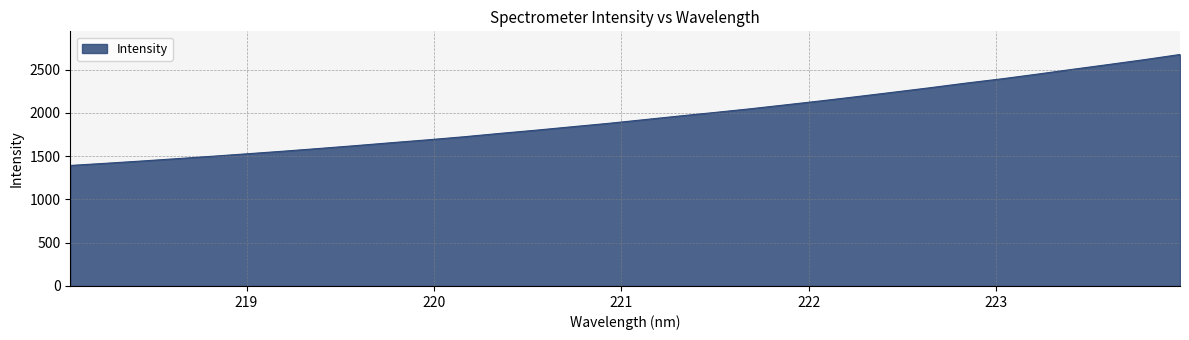

What is the greatest value displayed?

2676.1